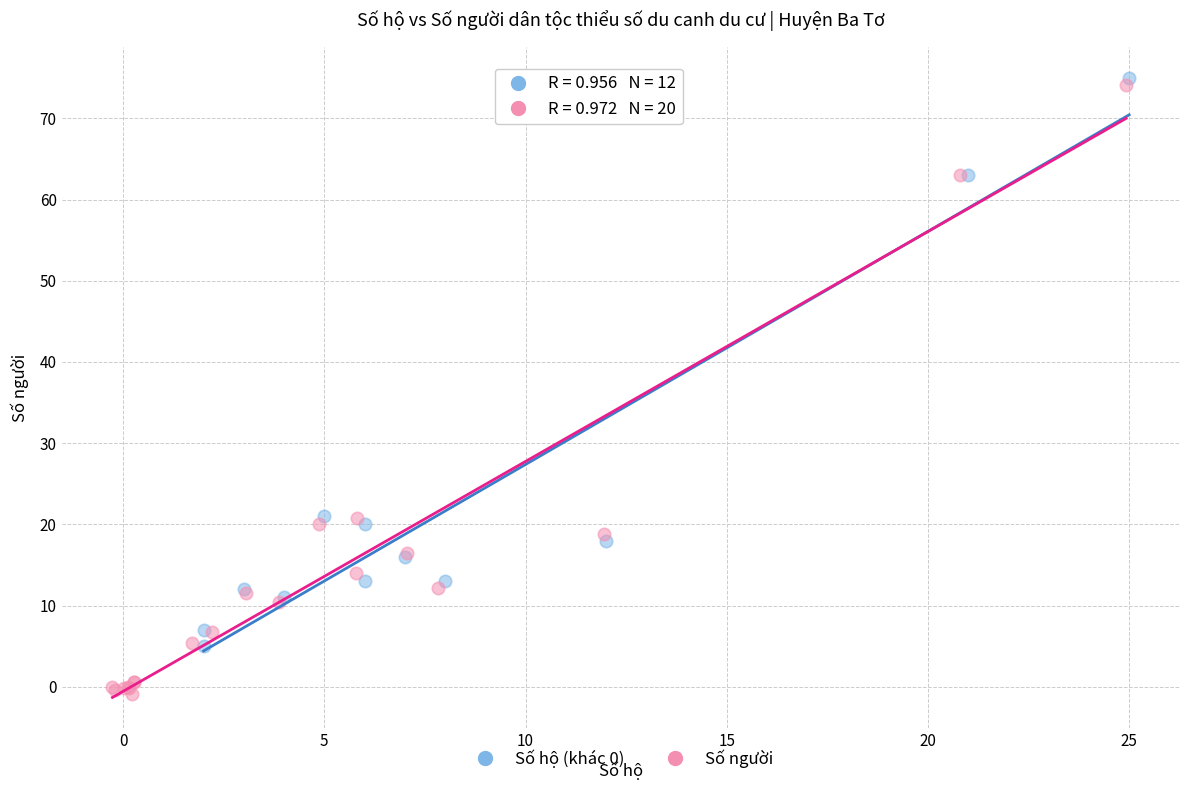

Which series reaches the minimum Y coordinate?

Số người